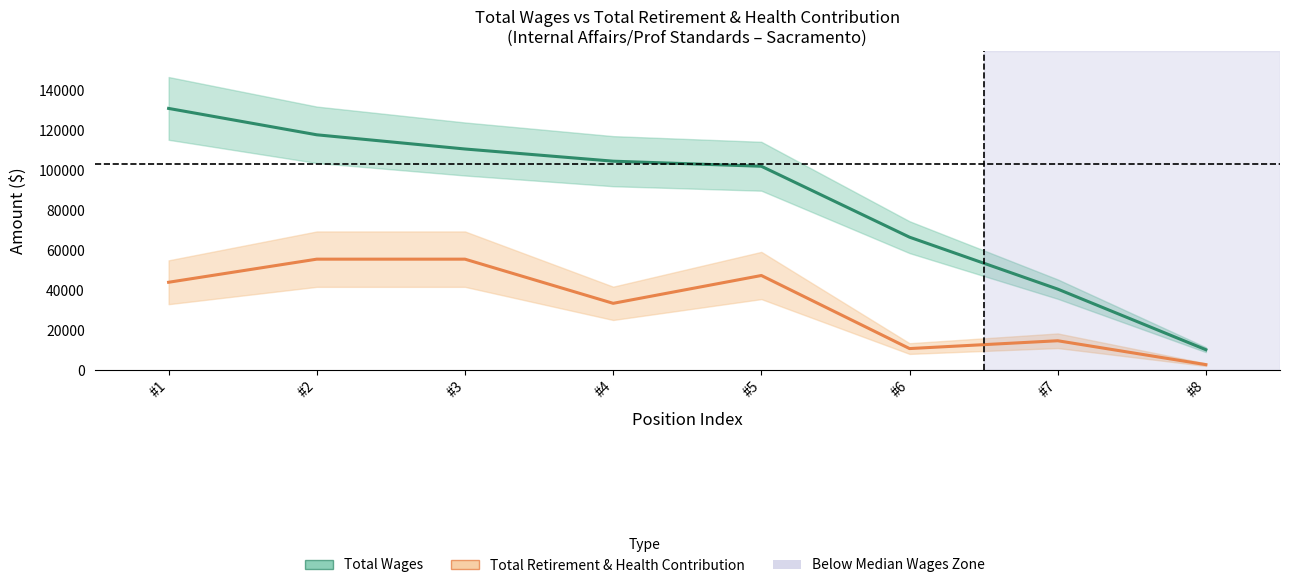

Is it true that Total Retirement & Health Contribution equals 10199 at #7?

False